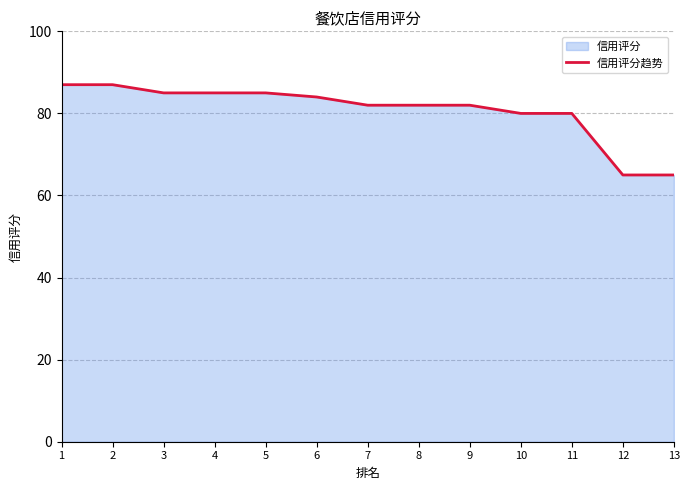

At which category does the chart reach its minimum across all series?

12